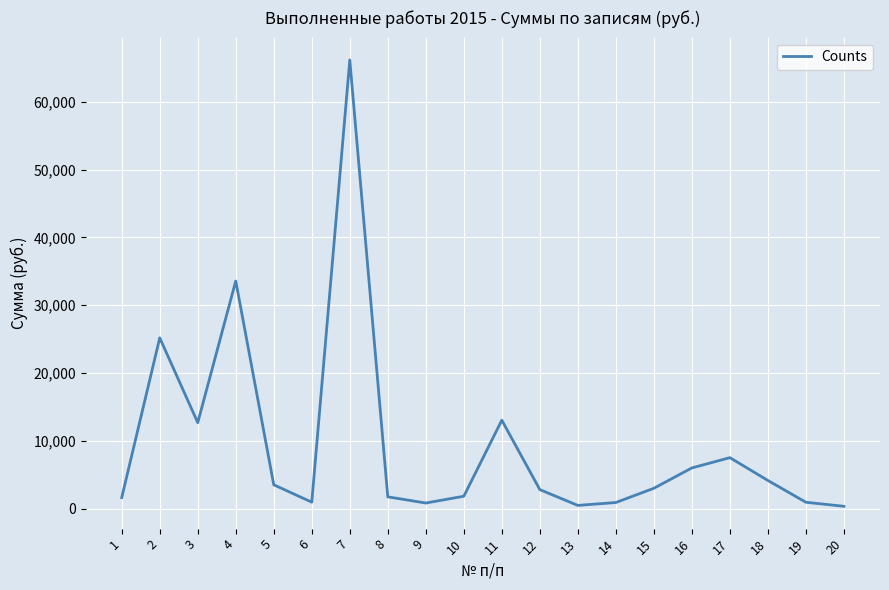

What is the greatest value displayed?

66194.9